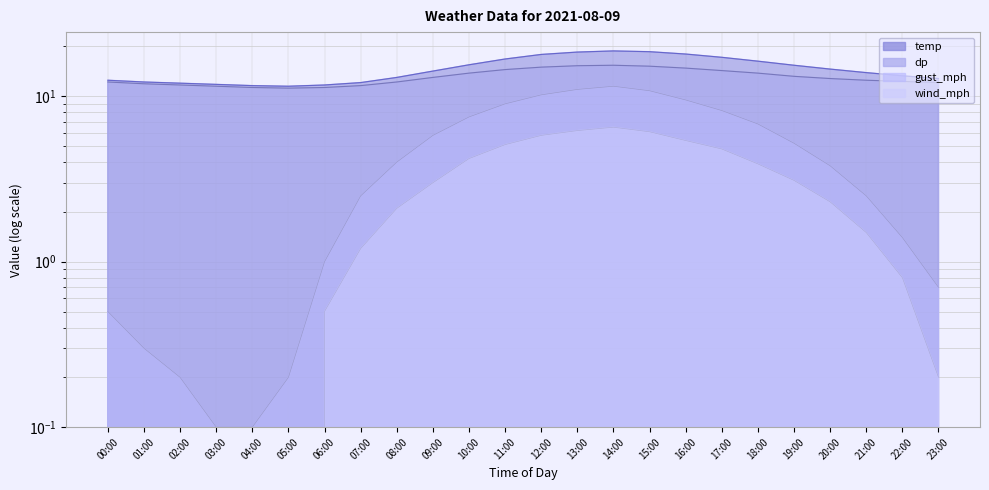

Is the value of wind_mph at 02:00 greater than the value of dp at 03:00?

No